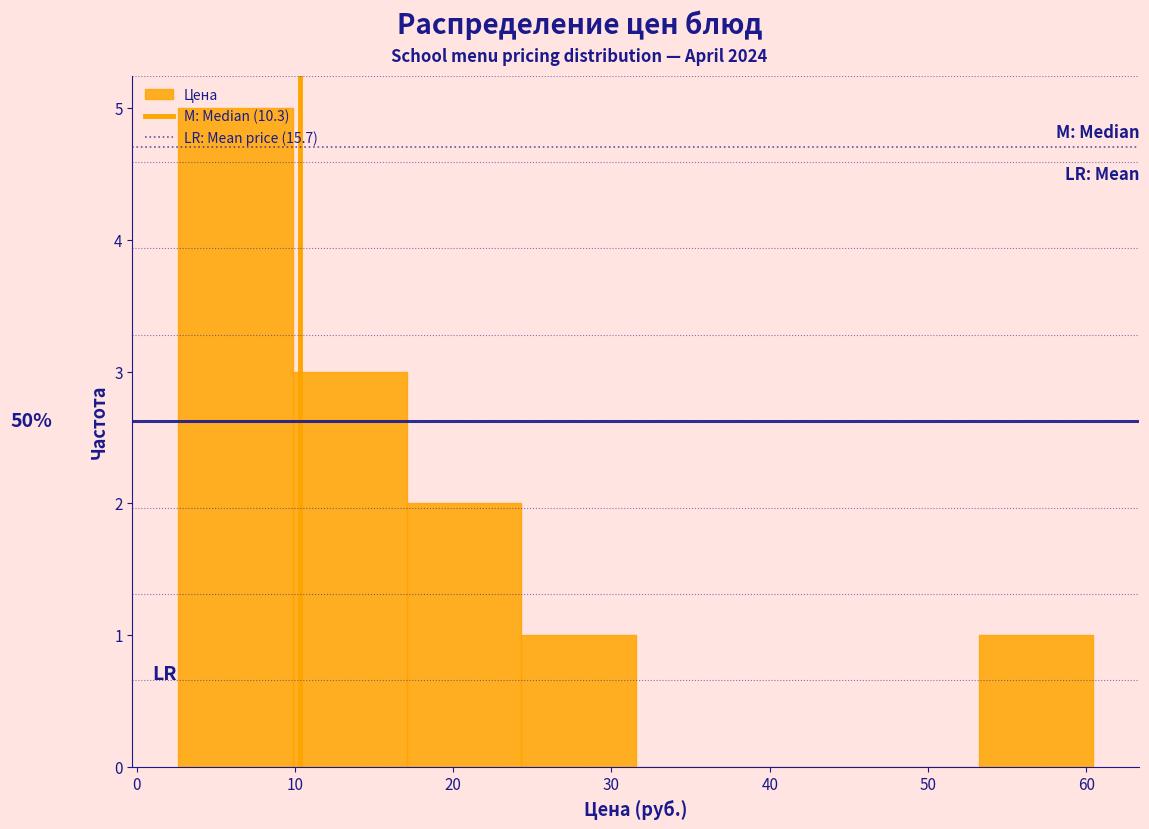

Which range on the x-axis has the tallest bar?

3 to 10